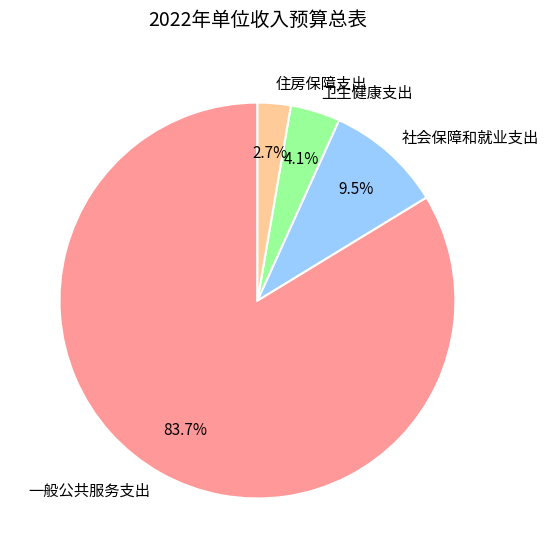

To the nearest percent, what percentage of the pie is 卫生健康支出?

4%